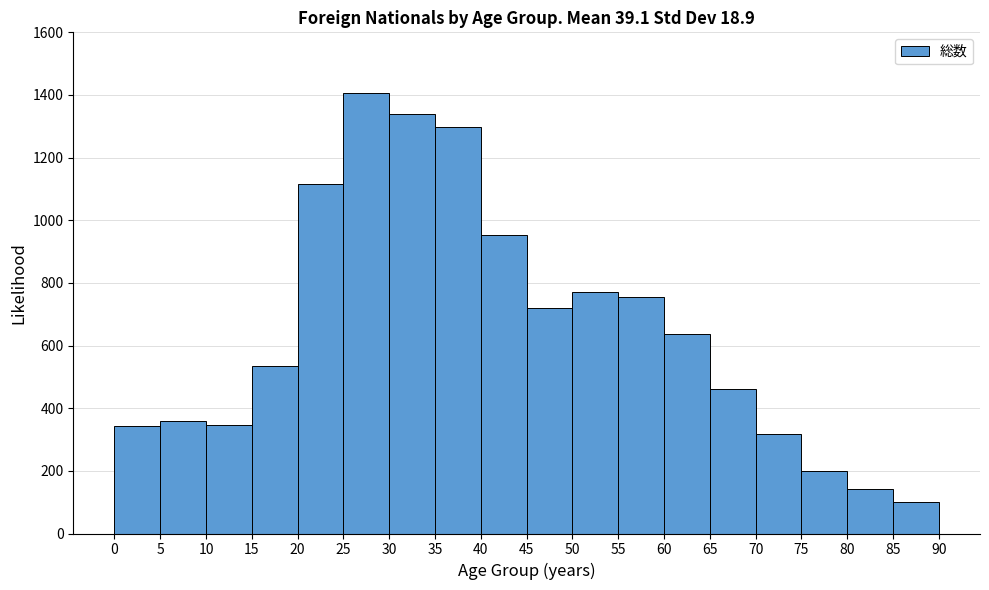

Reading left to right, list every bar in this chart as the range it spans on the x-axis followed by its height. The values are not printed on the chart, so give them approximately, as read against the axis.

0 to 5: 340
5 to 10: 360
10 to 15: 340
15 to 20: 540
20 to 25: 1120
25 to 30: 1400
30 to 35: 1340
35 to 40: 1300
40 to 45: 960
45 to 50: 720
50 to 55: 780
55 to 60: 760
60 to 65: 640
65 to 70: 460
70 to 75: 320
75 to 80: 200
80 to 85: 140
85 to 90: 100